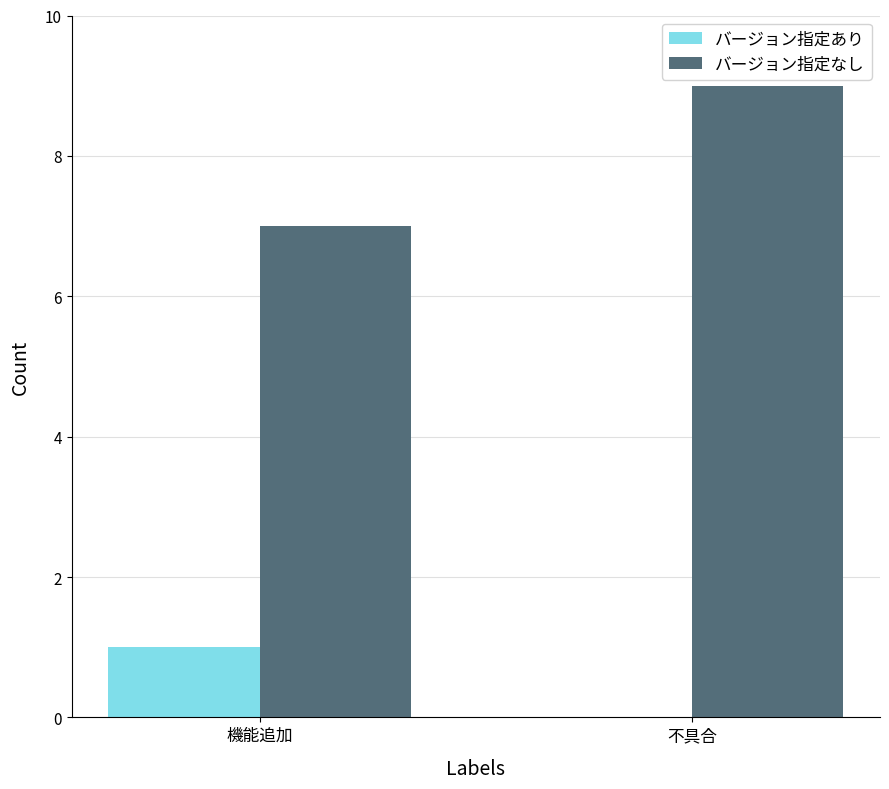

At which label does バージョン指定あり reach its peak?

機能追加